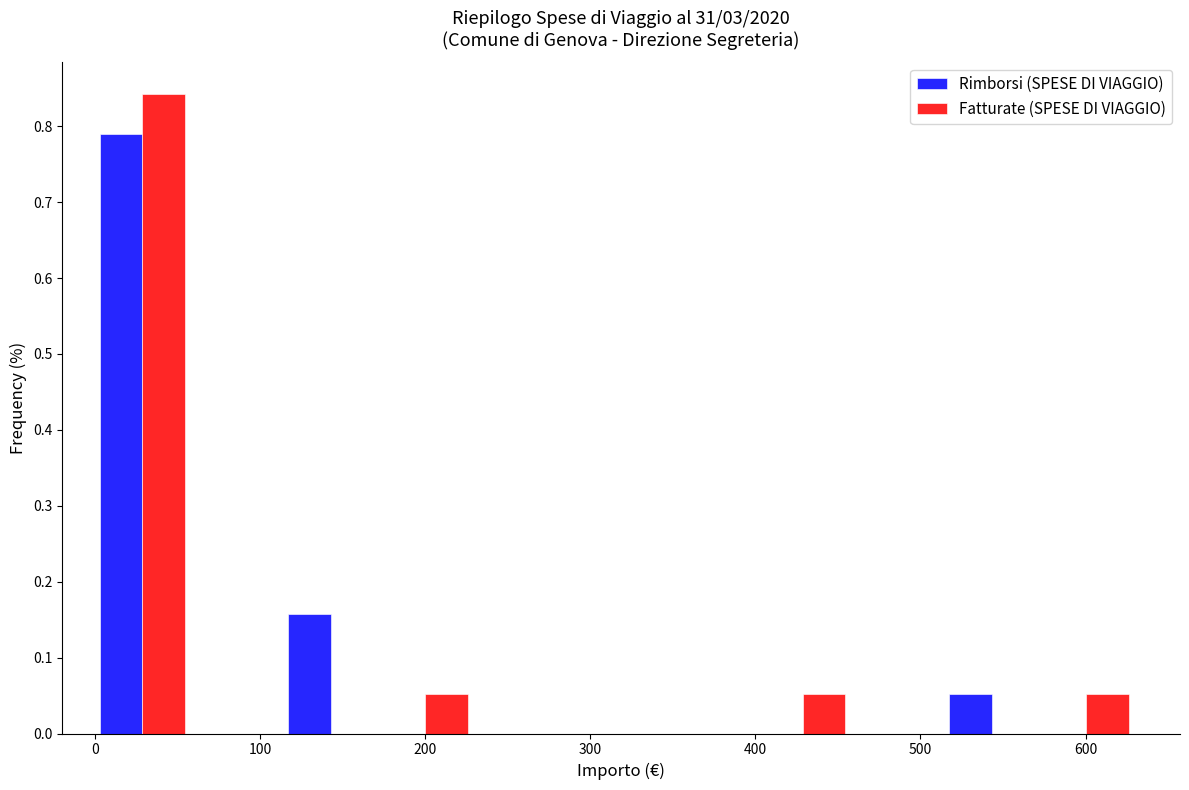

Reading left to right, transcribe this chart: for each range on the x-axis, give the height of each series' bar. Neither the bar edges nor the heights are printed on the chart, so give them approximately, as read against the axes.

0 to 60: Rimborsi (SPESE DI VIAGGIO)=0.79	Fatturate (SPESE DI VIAGGIO)=0.84
60 to 110: Rimborsi (SPESE DI VIAGGIO)=0	Fatturate (SPESE DI VIAGGIO)=0
110 to 170: Rimborsi (SPESE DI VIAGGIO)=0.16	Fatturate (SPESE DI VIAGGIO)=0
170 to 230: Rimborsi (SPESE DI VIAGGIO)=0	Fatturate (SPESE DI VIAGGIO)=0.05
230 to 290: Rimborsi (SPESE DI VIAGGIO)=0	Fatturate (SPESE DI VIAGGIO)=0
290 to 340: Rimborsi (SPESE DI VIAGGIO)=0	Fatturate (SPESE DI VIAGGIO)=0
340 to 400: Rimborsi (SPESE DI VIAGGIO)=0	Fatturate (SPESE DI VIAGGIO)=0
400 to 460: Rimborsi (SPESE DI VIAGGIO)=0	Fatturate (SPESE DI VIAGGIO)=0.05
460 to 510: Rimborsi (SPESE DI VIAGGIO)=0	Fatturate (SPESE DI VIAGGIO)=0
510 to 570: Rimborsi (SPESE DI VIAGGIO)=0.05	Fatturate (SPESE DI VIAGGIO)=0
570 to 630: Rimborsi (SPESE DI VIAGGIO)=0	Fatturate (SPESE DI VIAGGIO)=0.05